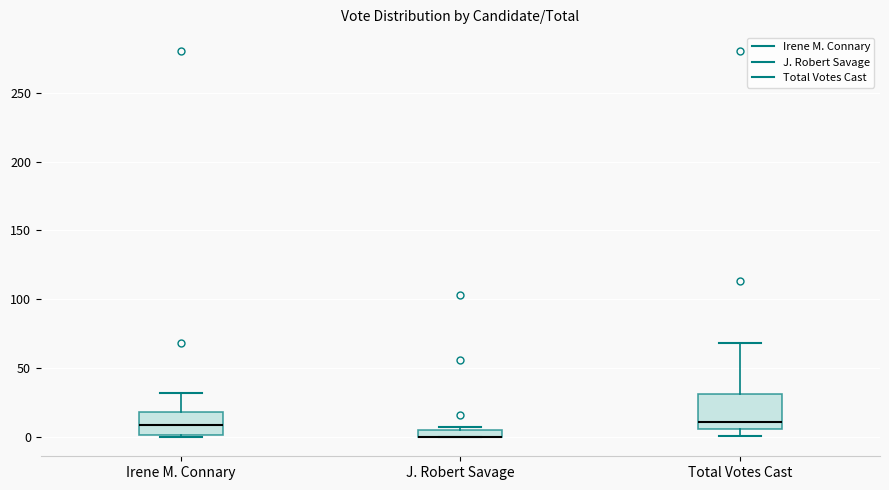

Comparing the boxes themselves (not the whiskers), which one is the tallest?

Total Votes Cast